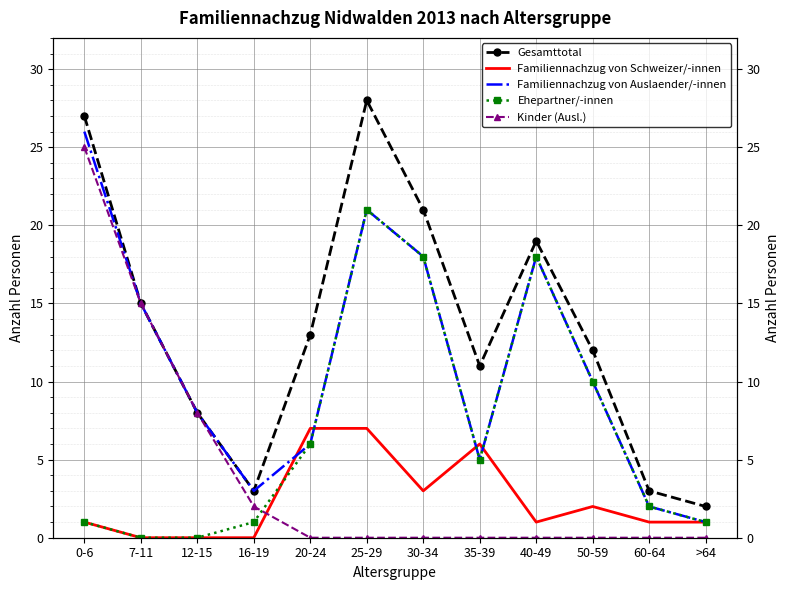

True or false: Familiennachzug von Auslaender/-innen and Ehepartner/-innen intersect in this chart.

False